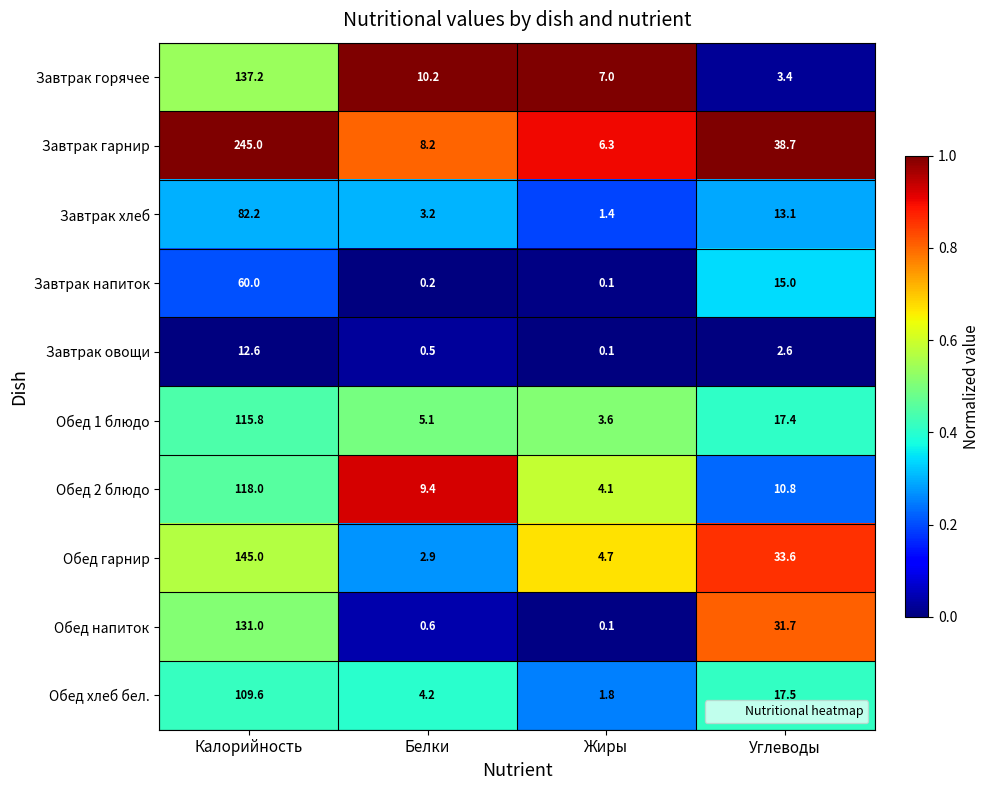

Is the value of Завтрак овощи at Калорийность greater than the value of Завтрак гарнир at Белки?

Yes